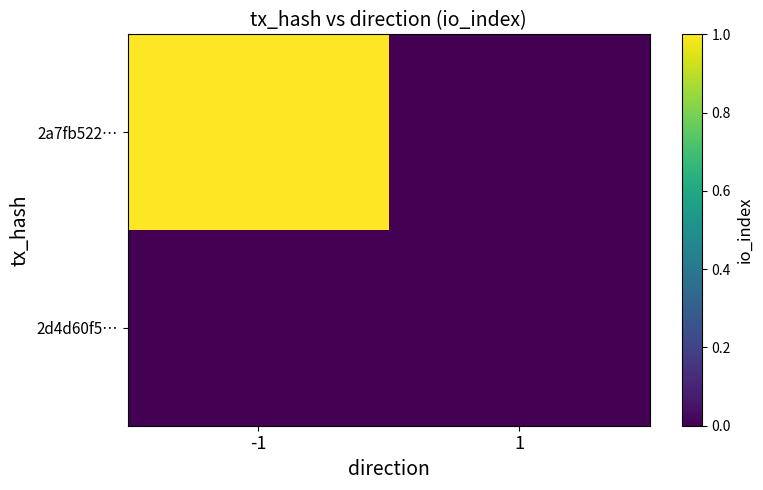

Which label corresponds to the smallest value in the chart?

1